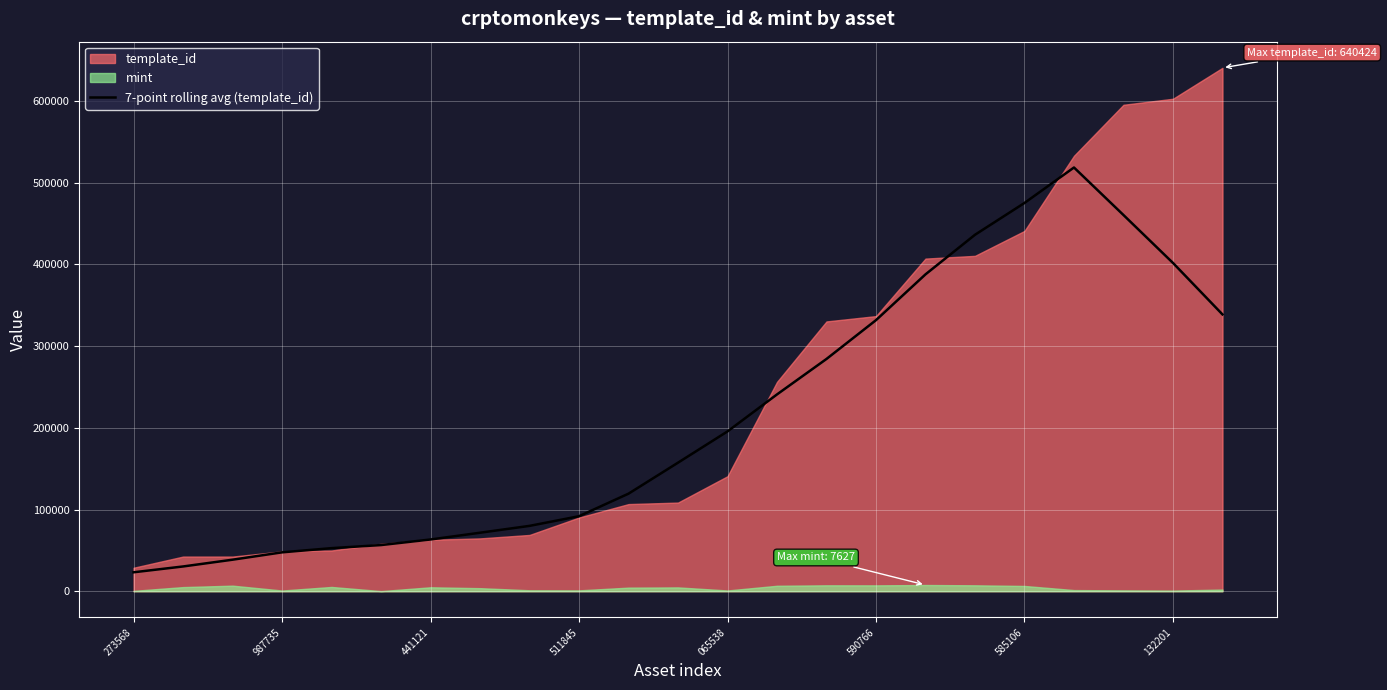

What is the change in value from 14 to 19?

+234253.7